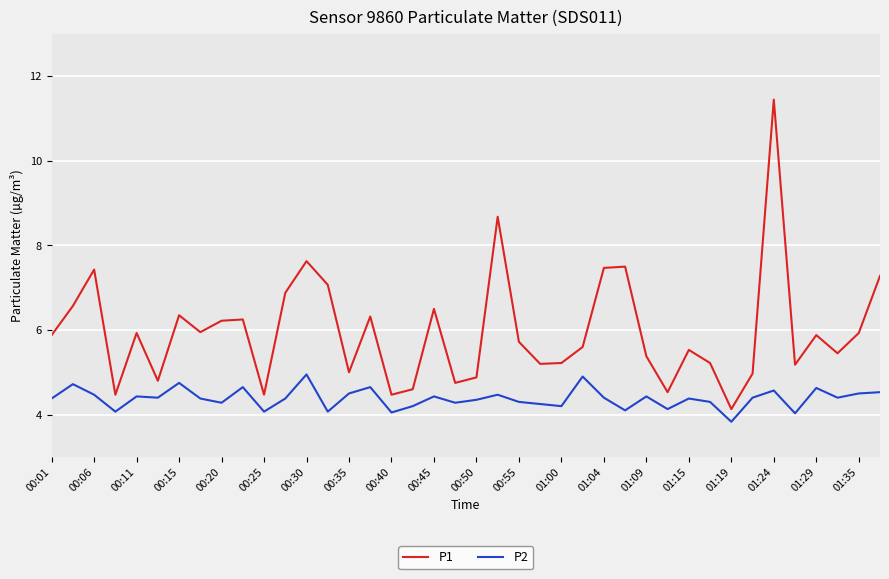

How many categories are shown in the chart?

40